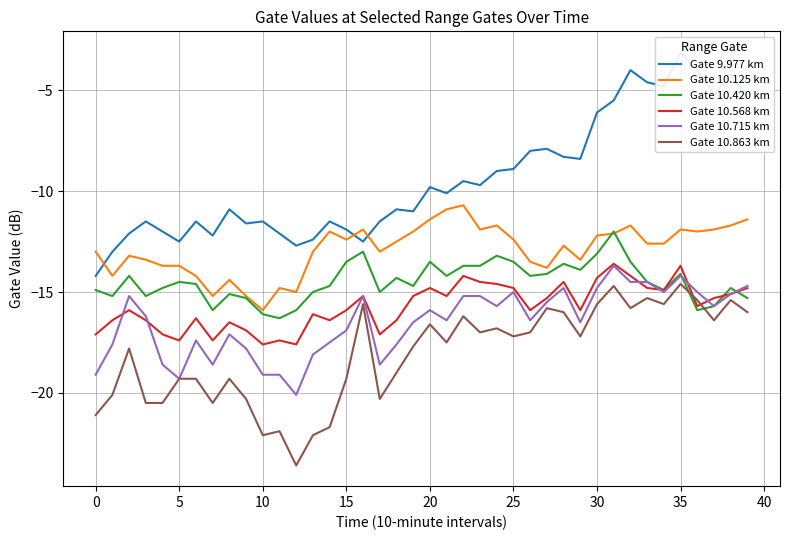

What is the lowest value of the Gate 10.715 km series?

-20.1